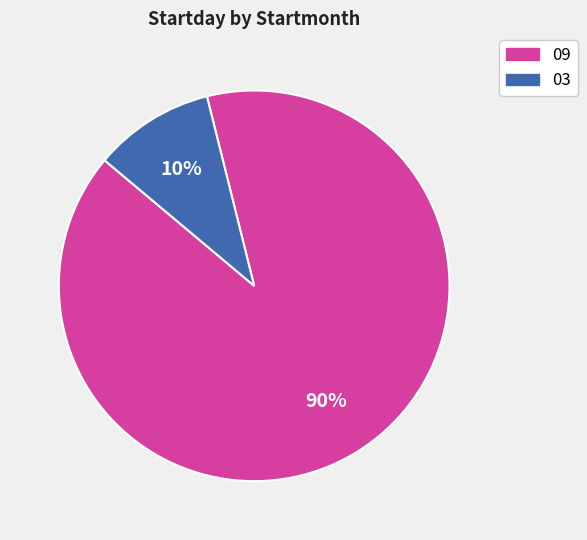

Does any single category account for the majority?

Yes